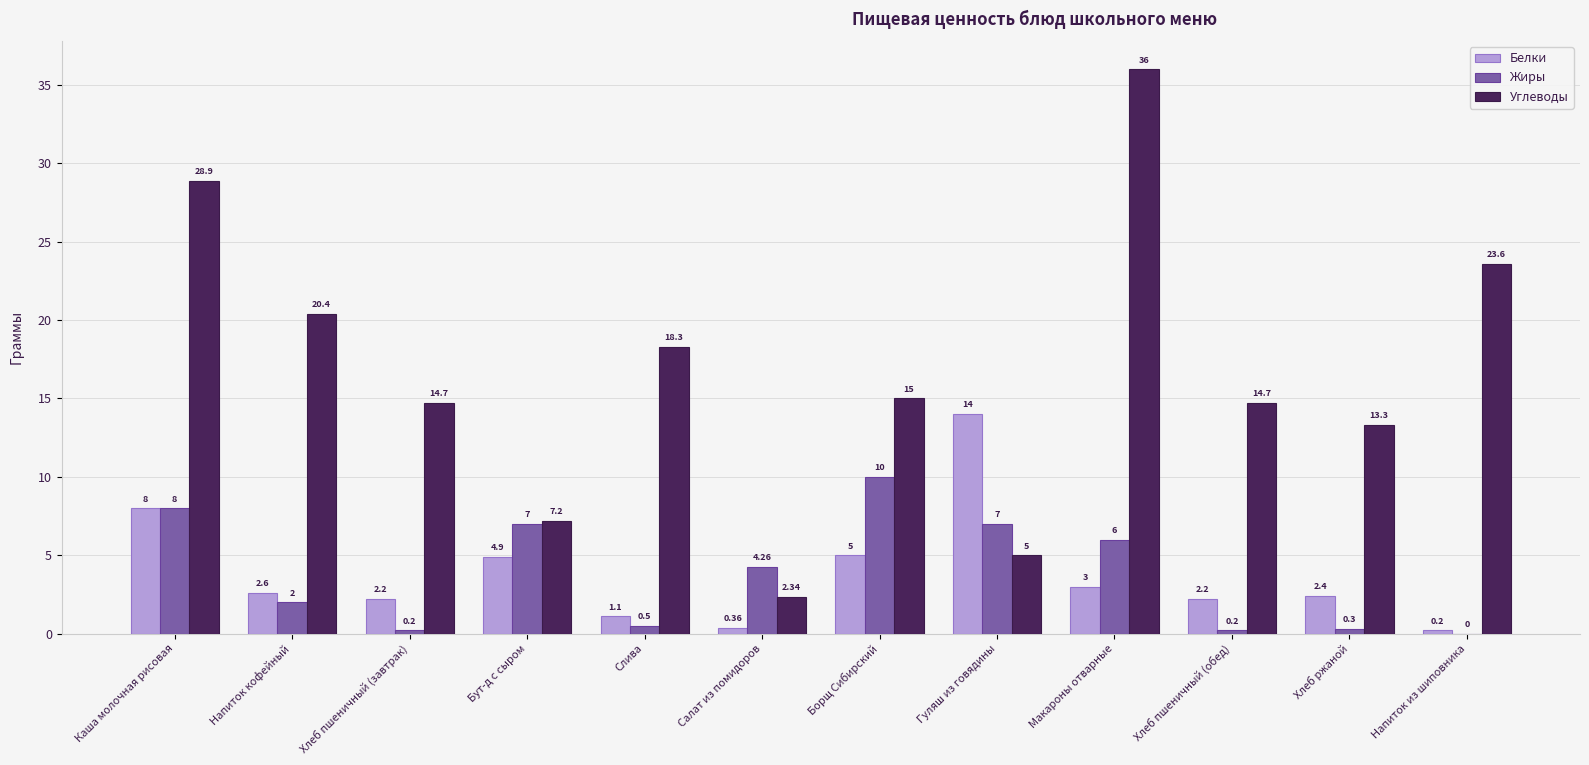

Which series has the largest total across all categories?

Углеводы